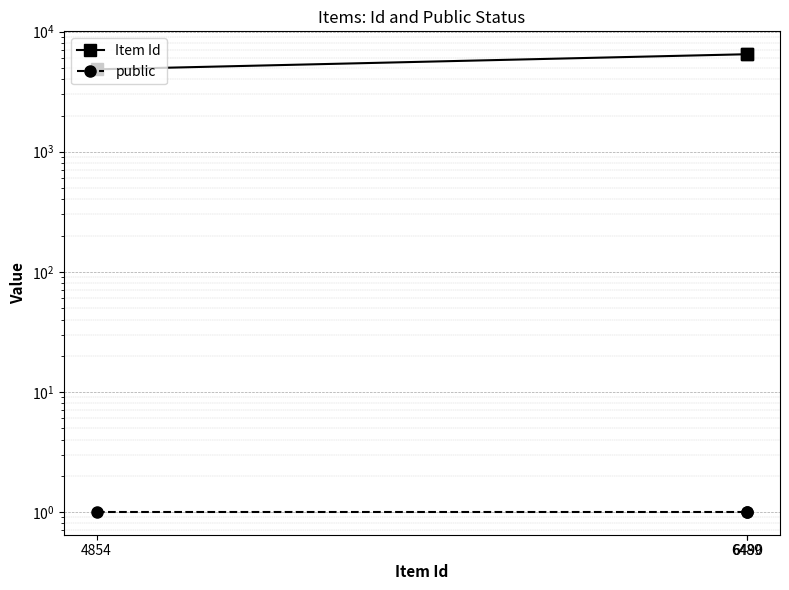

Which series has the widest spread of values?

Item Id